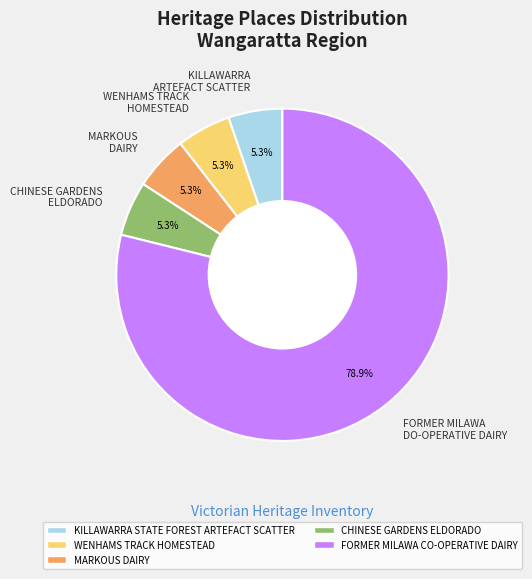

Is it true that MARKOUS DAIRY is 5% of the pie?

True